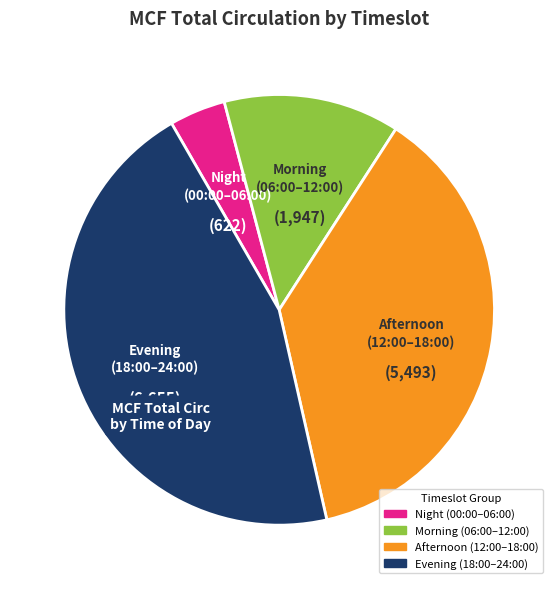

Is there a majority slice in this chart?

No